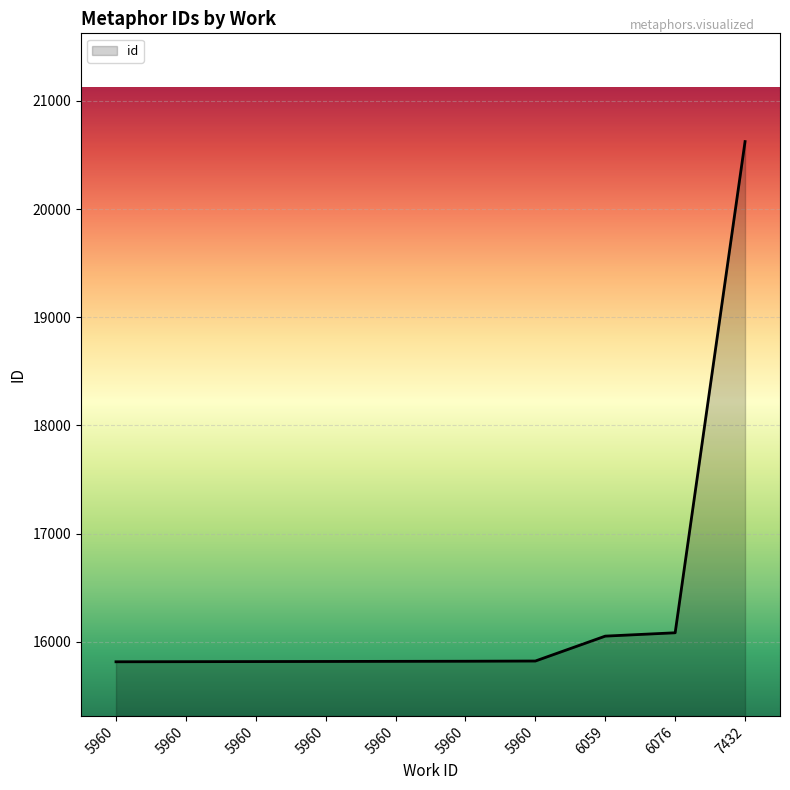

True or false: there are more than 1 points higher than both neighbors.

False